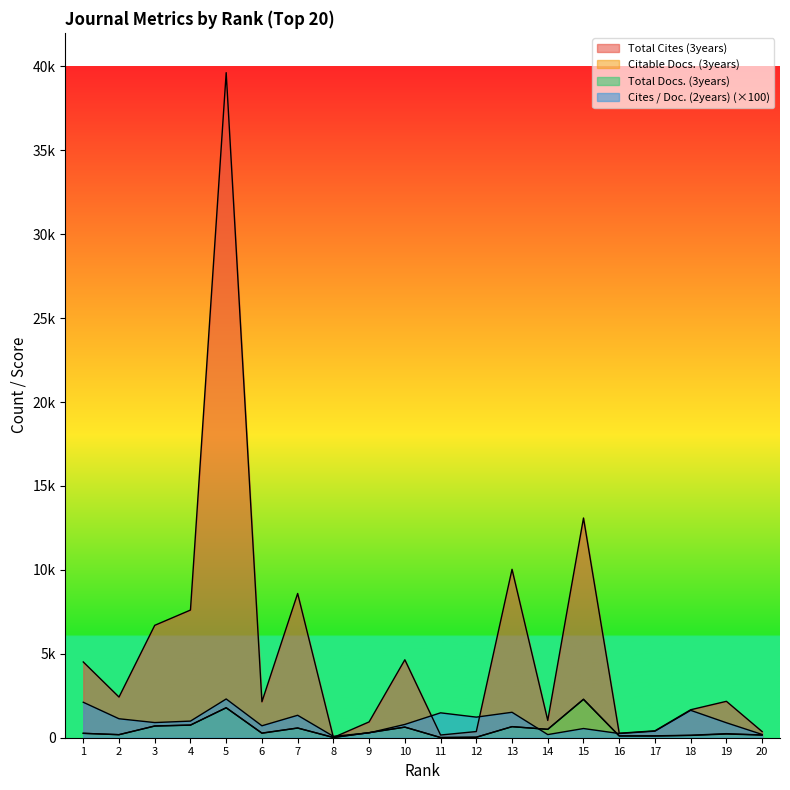

After their last crossing, which series has the higher values: Cites / Doc. (2years) or Total Docs. (3years)?

Cites / Doc. (2years)